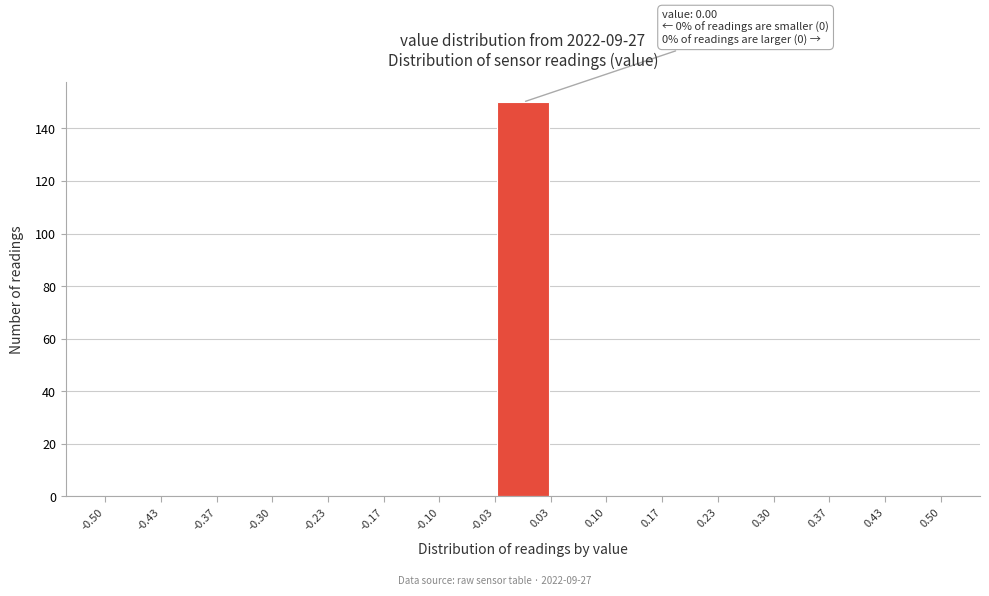

Over which range of the x-axis is the bar tallest?

-0.03 to 0.03